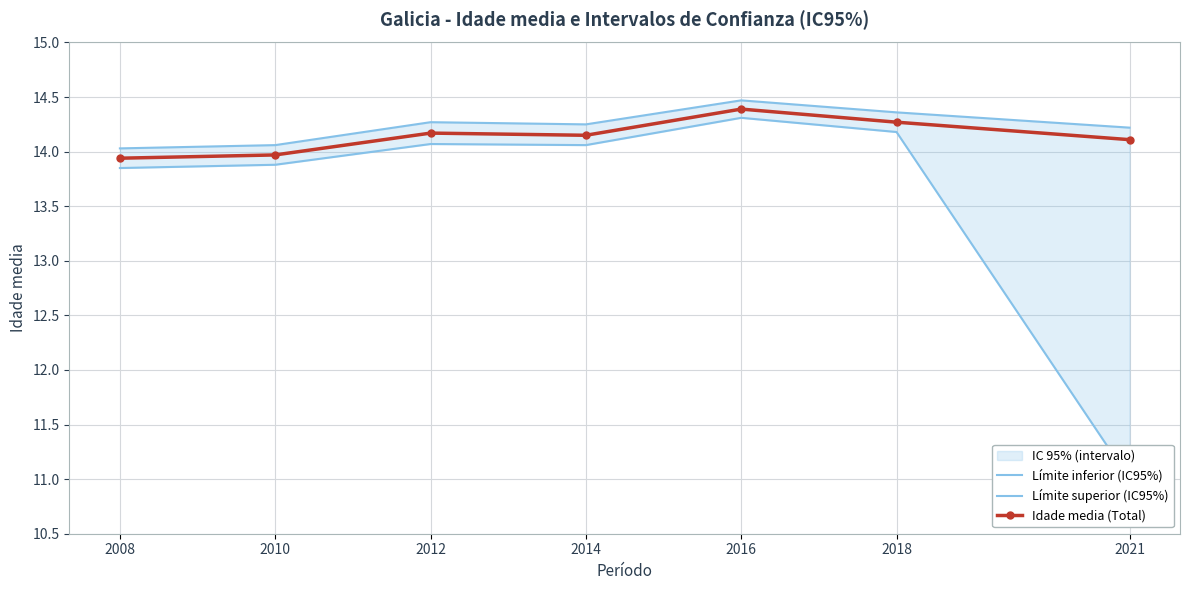

Which series has the largest range (max minus min)?

Límite inferior (IC95%)